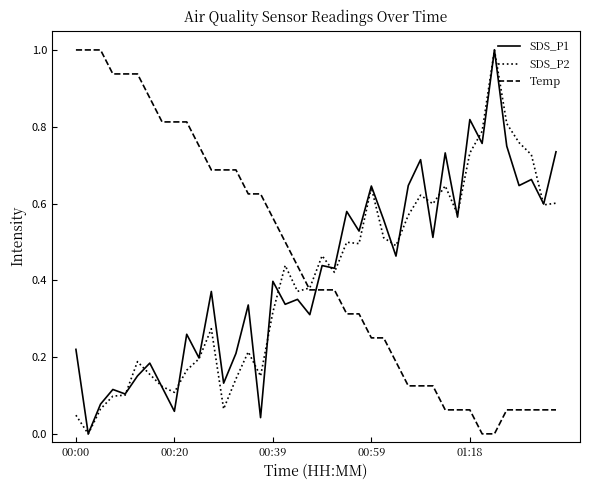

Which series has the largest total across all categories?

Temp